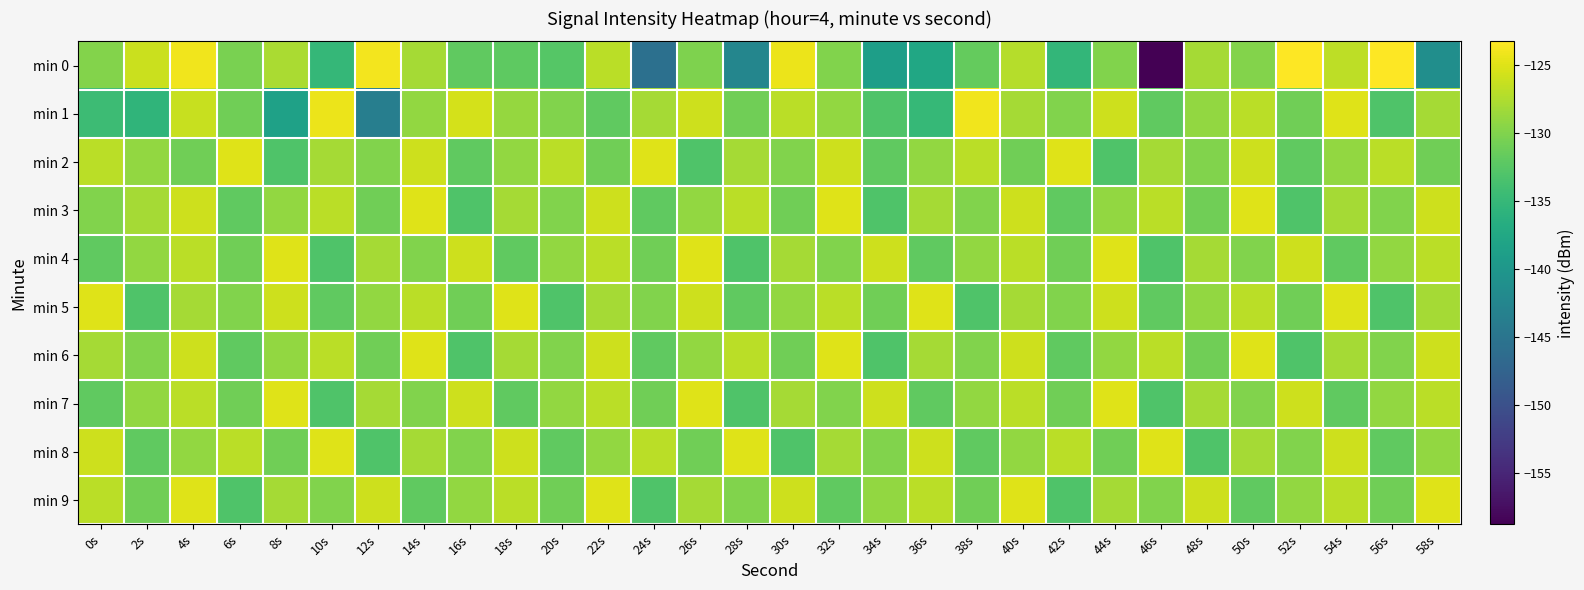

Reading right to left, transcribe all the data shown in this chart.

min 0: 58s=-141.2	56s=-123.3	54s=-126.8	52s=-123.3	50s=-129.9	48s=-128.1	46s=-158.8	44s=-130.0	42s=-135.3	40s=-127.3	38s=-131.7	36s=-137.6	34s=-138.9	32s=-130.0	30s=-124.4	28s=-142.5	26s=-130.1	24s=-145.7	22s=-126.9	20s=-132.6	18s=-132.1	16s=-132.0	14s=-128.1	12s=-123.9	10s=-135.2	8s=-127.7	6s=-130.4	4s=-124.1	2s=-126.1	0s=-129.9
min 1: 58s=-128.0	56s=-133.0	54s=-125.0	52s=-131.0	50s=-127.0	48s=-129.0	46s=-132.0	44s=-126.0	42s=-130.0	40s=-128.0	38s=-124.0	36s=-135.0	34s=-133.0	32s=-129.0	30s=-127.0	28s=-131.0	26s=-126.0	24s=-128.0	22s=-132.0	20s=-130.0	18s=-128.9	16s=-125.6	14s=-129.0	12s=-143.6	10s=-124.4	8s=-138.5	6s=-130.9	4s=-126.3	2s=-135.6	0s=-134.4
min 2: 58s=-131.0	56s=-127.0	54s=-129.0	52s=-132.0	50s=-126.0	48s=-130.0	46s=-128.0	44s=-133.0	42s=-125.0	40s=-131.0	38s=-127.0	36s=-129.0	34s=-132.0	32s=-126.0	30s=-130.0	28s=-128.0	26s=-133.0	24s=-125.0	22s=-131.0	20s=-127.0	18s=-129.0	16s=-132.0	14s=-126.0	12s=-130.0	10s=-128.0	8s=-133.0	6s=-125.0	4s=-131.0	2s=-129.0	0s=-127.0
min 3: 58s=-126.0	56s=-130.0	54s=-128.0	52s=-133.0	50s=-125.0	48s=-131.0	46s=-127.0	44s=-129.0	42s=-132.0	40s=-126.0	38s=-130.0	36s=-128.0	34s=-133.0	32s=-125.0	30s=-131.0	28s=-127.0	26s=-129.0	24s=-132.0	22s=-126.0	20s=-130.0	18s=-128.0	16s=-133.0	14s=-125.0	12s=-131.0	10s=-127.0	8s=-129.0	6s=-132.0	4s=-126.0	2s=-128.0	0s=-130.0
min 4: 58s=-127.0	56s=-129.0	54s=-132.0	52s=-126.0	50s=-130.0	48s=-128.0	46s=-133.0	44s=-125.0	42s=-131.0	40s=-127.0	38s=-129.0	36s=-132.0	34s=-126.0	32s=-130.0	30s=-128.0	28s=-133.0	26s=-125.0	24s=-131.0	22s=-127.0	20s=-129.0	18s=-132.0	16s=-126.0	14s=-130.0	12s=-128.0	10s=-133.0	8s=-125.0	6s=-131.0	4s=-127.0	2s=-129.0	0s=-132.0
min 5: 58s=-128.0	56s=-133.0	54s=-125.0	52s=-131.0	50s=-127.0	48s=-129.0	46s=-132.0	44s=-126.0	42s=-130.0	40s=-128.0	38s=-133.0	36s=-125.0	34s=-131.0	32s=-127.0	30s=-129.0	28s=-132.0	26s=-126.0	24s=-130.0	22s=-128.0	20s=-133.0	18s=-125.0	16s=-131.0	14s=-127.0	12s=-129.0	10s=-132.0	8s=-126.0	6s=-130.0	4s=-128.0	2s=-133.0	0s=-125.0
min 6: 58s=-126.0	56s=-130.0	54s=-128.0	52s=-133.0	50s=-125.0	48s=-131.0	46s=-127.0	44s=-129.0	42s=-132.0	40s=-126.0	38s=-130.0	36s=-128.0	34s=-133.0	32s=-125.0	30s=-131.0	28s=-127.0	26s=-129.0	24s=-132.0	22s=-126.0	20s=-130.0	18s=-128.0	16s=-133.0	14s=-125.0	12s=-131.0	10s=-127.0	8s=-129.0	6s=-132.0	4s=-126.0	2s=-130.0	0s=-128.0
min 7: 58s=-127.0	56s=-129.0	54s=-132.0	52s=-126.0	50s=-130.0	48s=-128.0	46s=-133.0	44s=-125.0	42s=-131.0	40s=-127.0	38s=-129.0	36s=-132.0	34s=-126.0	32s=-130.0	30s=-128.0	28s=-133.0	26s=-125.0	24s=-131.0	22s=-127.0	20s=-129.0	18s=-132.0	16s=-126.0	14s=-130.0	12s=-128.0	10s=-133.0	8s=-125.0	6s=-131.0	4s=-127.0	2s=-129.0	0s=-132.0
min 8: 58s=-129.0	56s=-132.0	54s=-126.0	52s=-130.0	50s=-128.0	48s=-133.0	46s=-125.0	44s=-131.0	42s=-127.0	40s=-129.0	38s=-132.0	36s=-126.0	34s=-130.0	32s=-128.0	30s=-133.0	28s=-125.0	26s=-131.0	24s=-127.0	22s=-129.0	20s=-132.0	18s=-126.0	16s=-130.0	14s=-128.0	12s=-133.0	10s=-125.0	8s=-131.0	6s=-127.0	4s=-129.0	2s=-132.0	0s=-126.0
min 9: 58s=-125.0	56s=-131.0	54s=-127.0	52s=-129.0	50s=-132.0	48s=-126.0	46s=-130.0	44s=-128.0	42s=-133.0	40s=-125.0	38s=-131.0	36s=-127.0	34s=-129.0	32s=-132.0	30s=-126.0	28s=-130.0	26s=-128.0	24s=-133.0	22s=-125.0	20s=-131.0	18s=-127.0	16s=-129.0	14s=-132.0	12s=-126.0	10s=-130.0	8s=-128.0	6s=-133.0	4s=-125.0	2s=-131.0	0s=-127.0